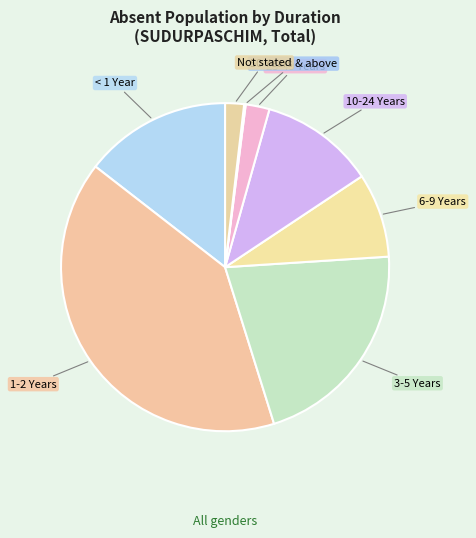

The 6-9 Years slice represents 8% of the pie. True or false?

True